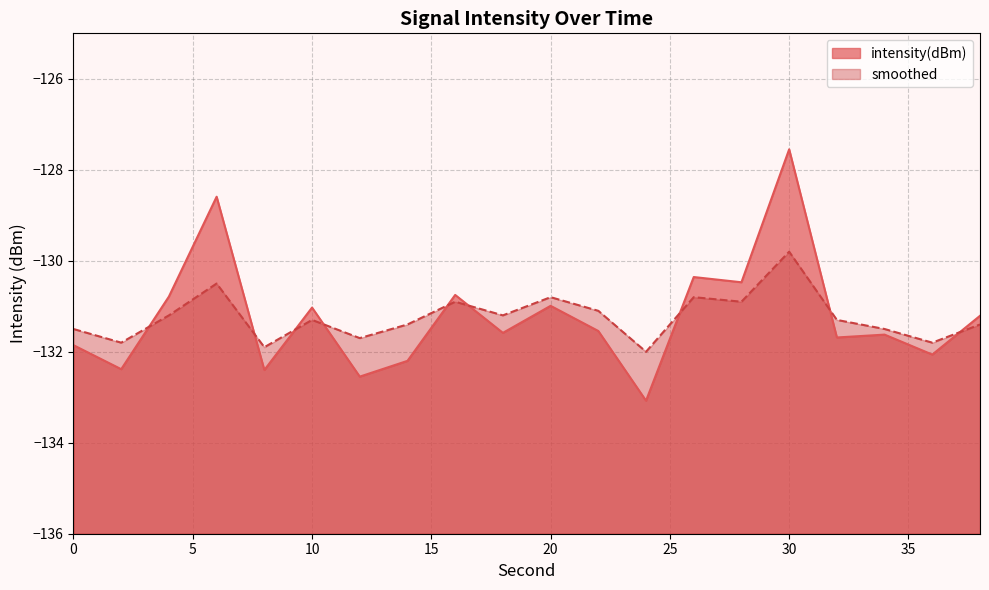

True or false: intensity(dBm) and smoothed intersect in this chart.

True